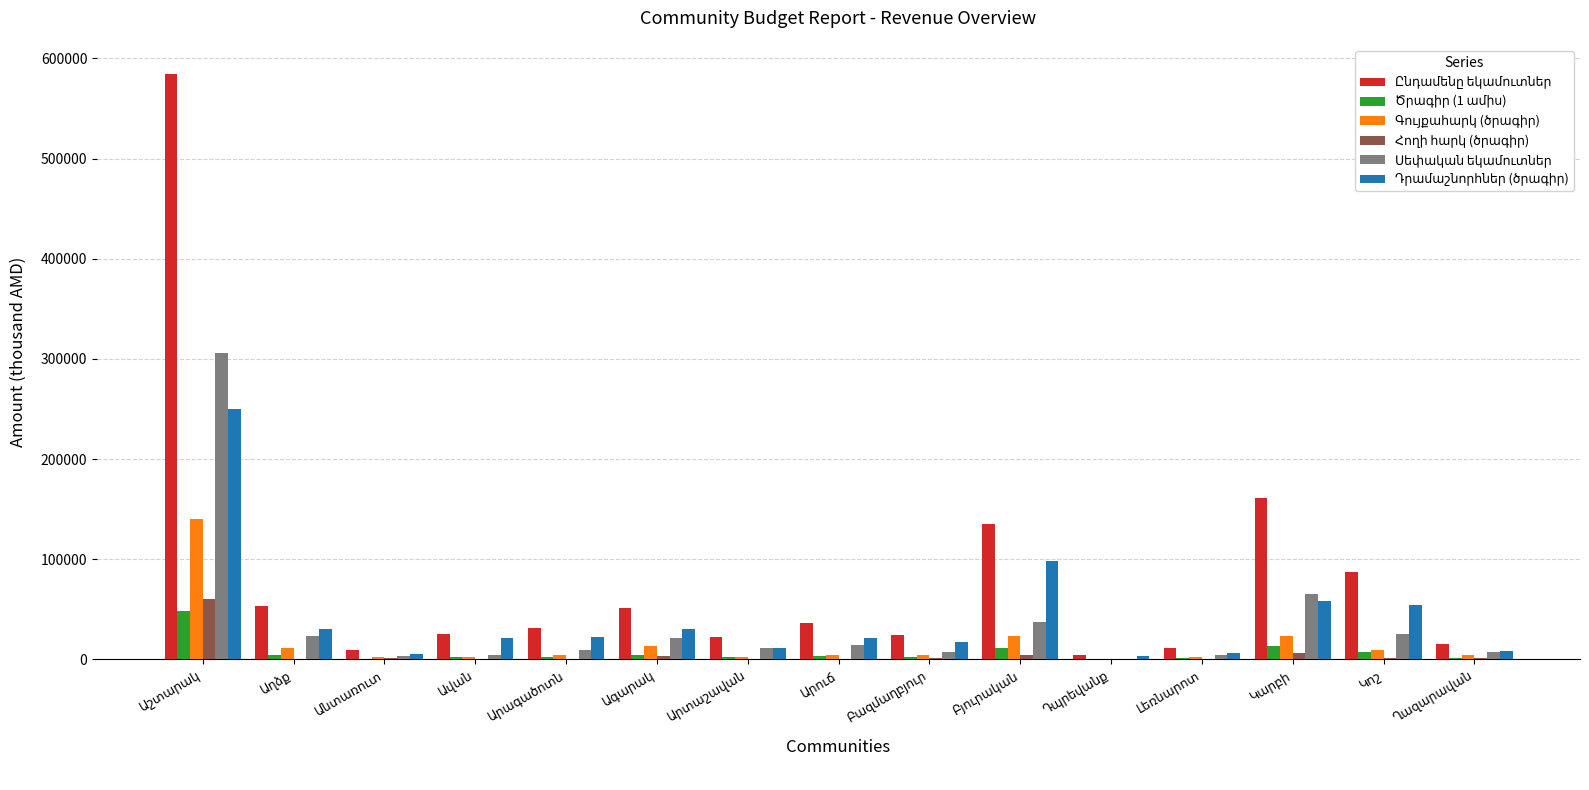

List the labels in order of Ընդամենը եկամուտներ value, largest first.

Աշտարակ, Կարբի, Բյուրական, Կոշ, Աղձք, Ագարակ, Արուճ, Արագածոտն, Ավան, Բազմաղբյուր, Արտաշավան, Ղազարավան, Լեռնարոտ, Անտառուտ, Դպրեվանք